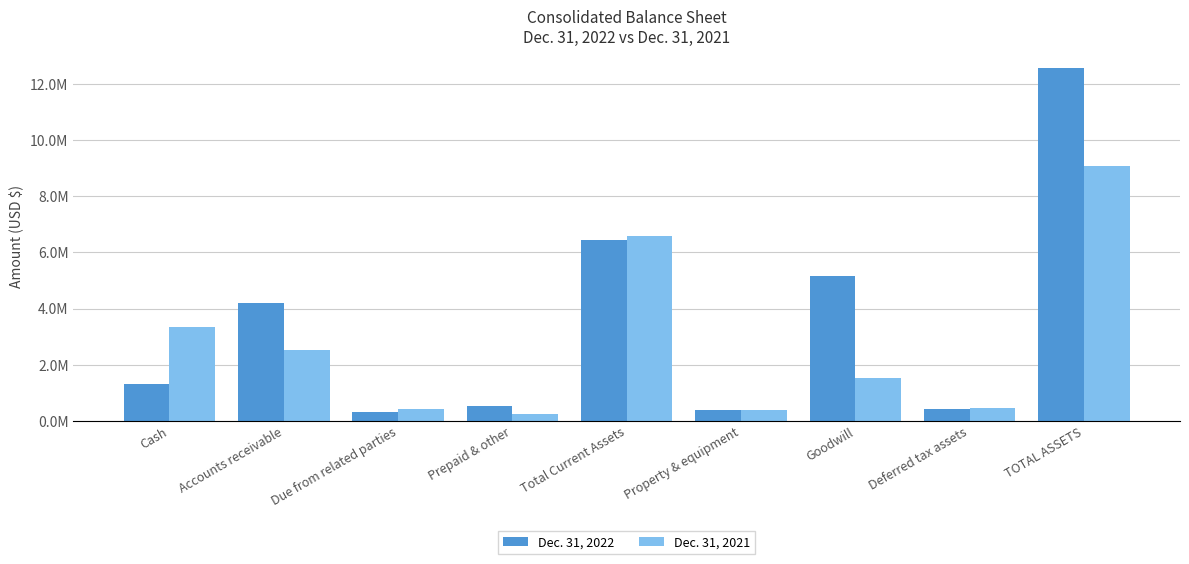

What are all the series names shown in the legend?

Dec. 31, 2022, Dec. 31, 2021